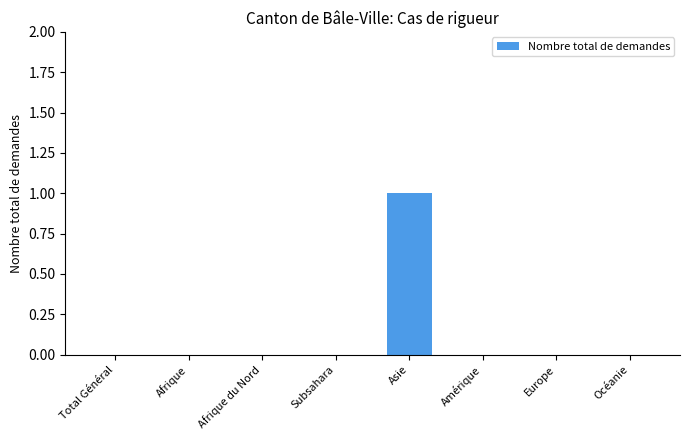

Reading left to right, extract all data points from this chart.

Total Général=0	Afrique=0	Afrique du Nord=0	Subsahara=0	Asie=1	Amérique=0	Europe=0	Océanie=0